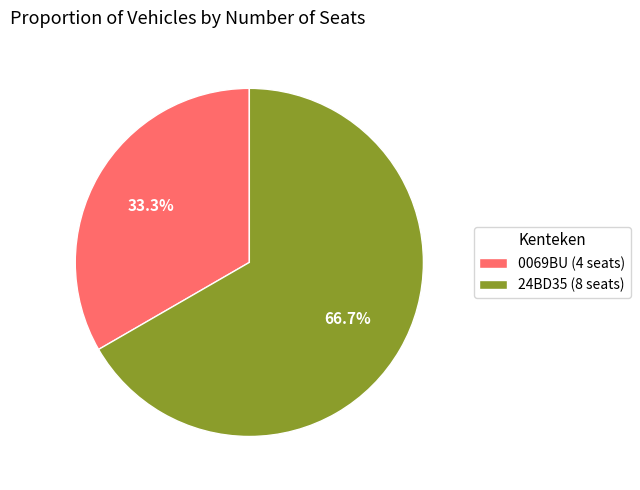

Rank the categories by value from highest to lowest.

24BD35, 0069BU